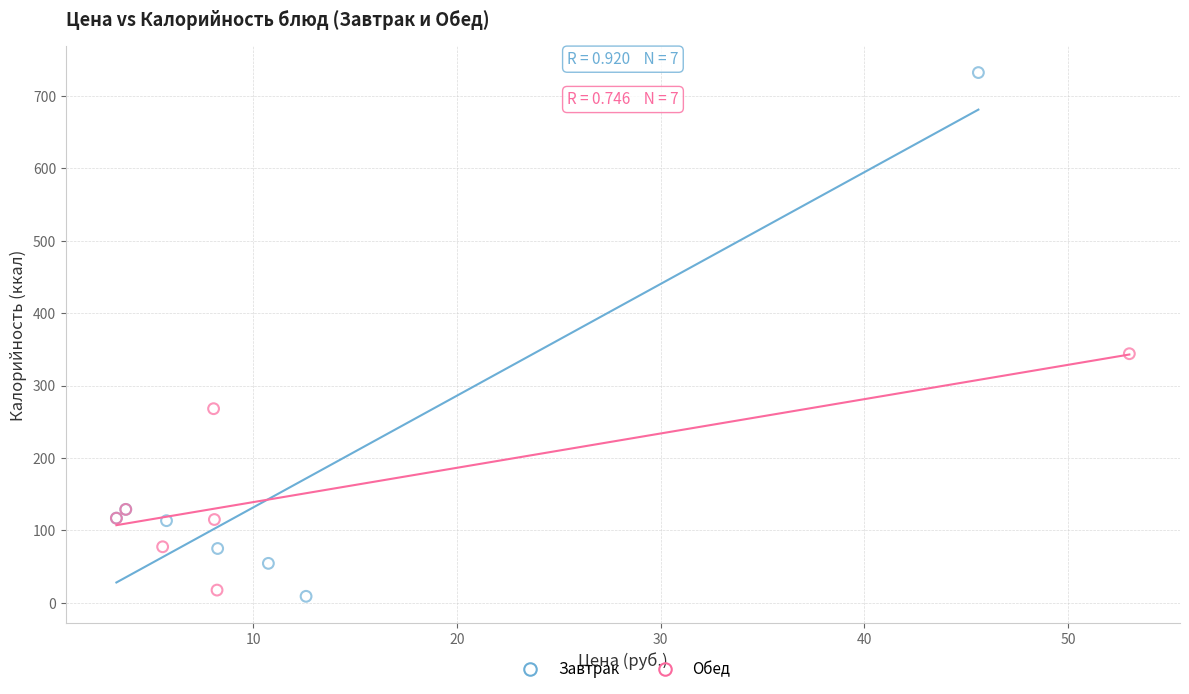

Which series has the widest spread of Y values?

Завтрак